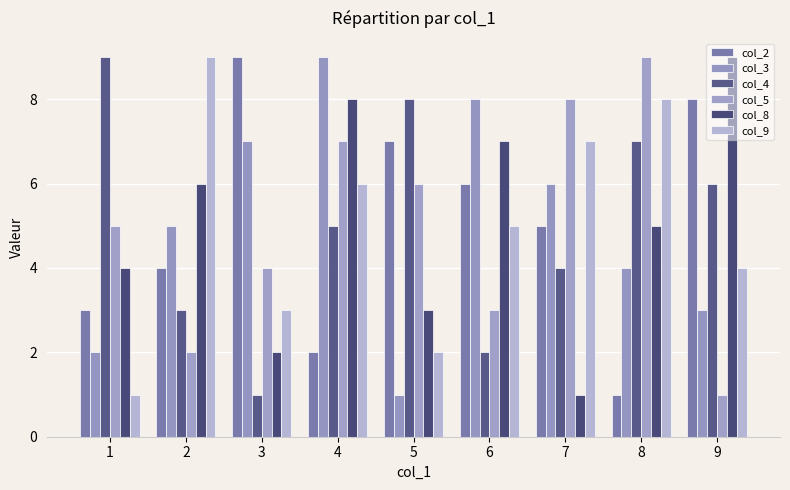

How many col_9 values are between 3 and 7?

5